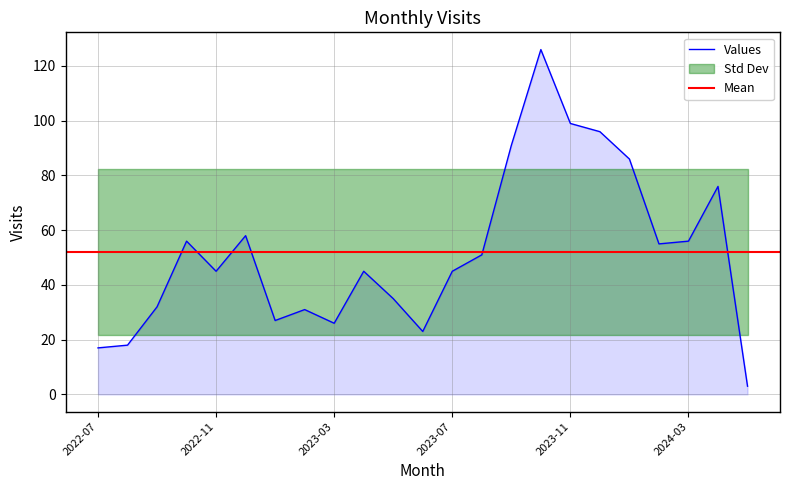

At which label is the value closest to 64?

2022-12